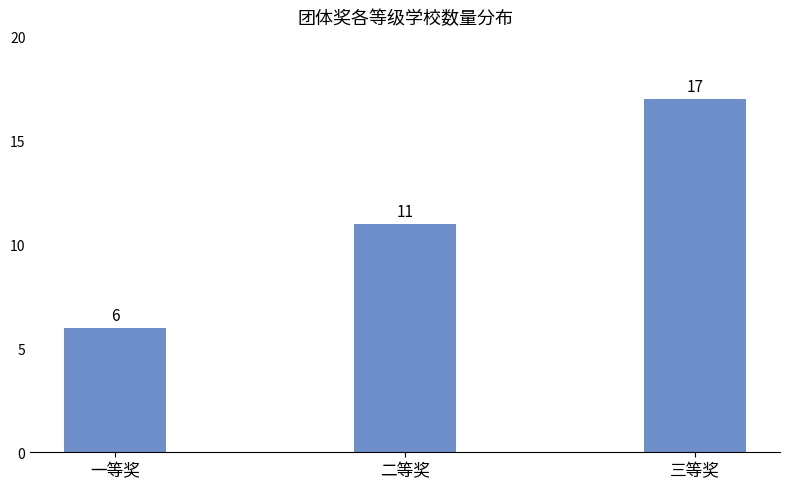

What is the sum of the values at 一等奖 and 三等奖?

23